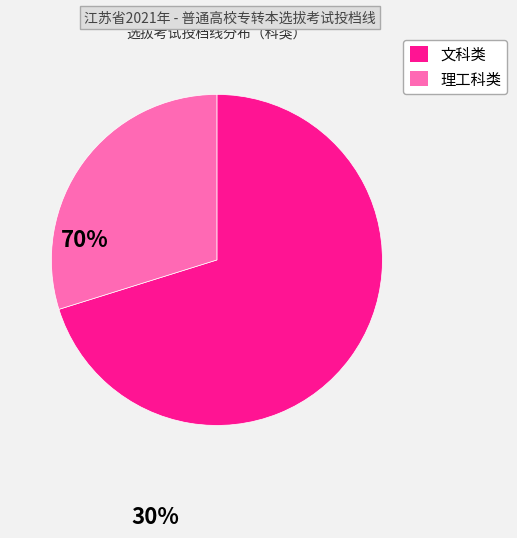

What is the largest slice in the pie chart?

文科类